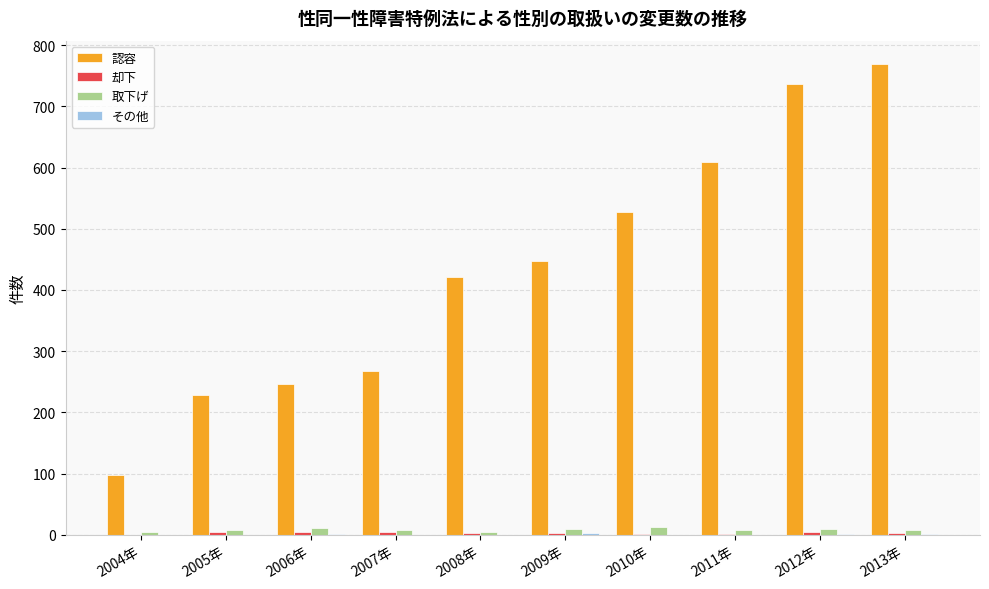

How many categories are shown in the chart?

10